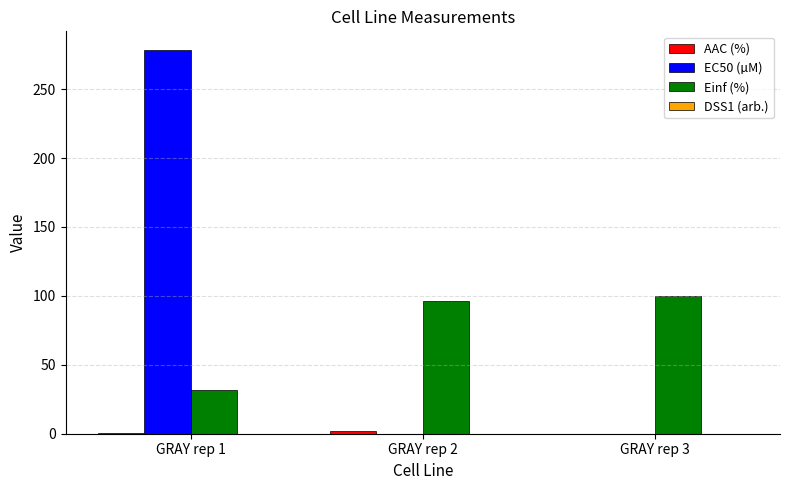

What is the greatest value displayed?

278.0